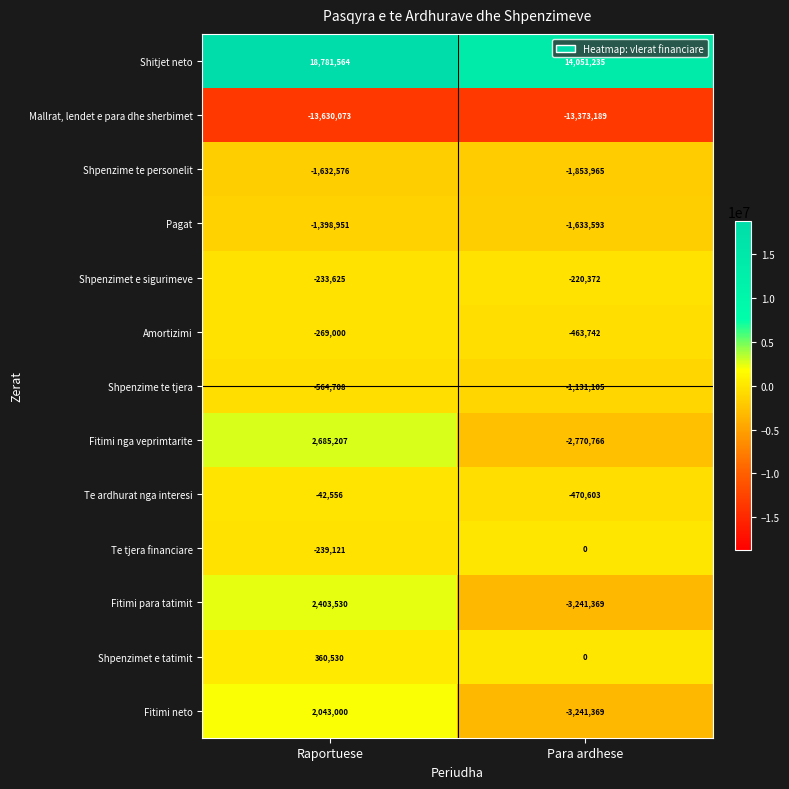

Which category has the highest value in the Pagat series?

Raportuese